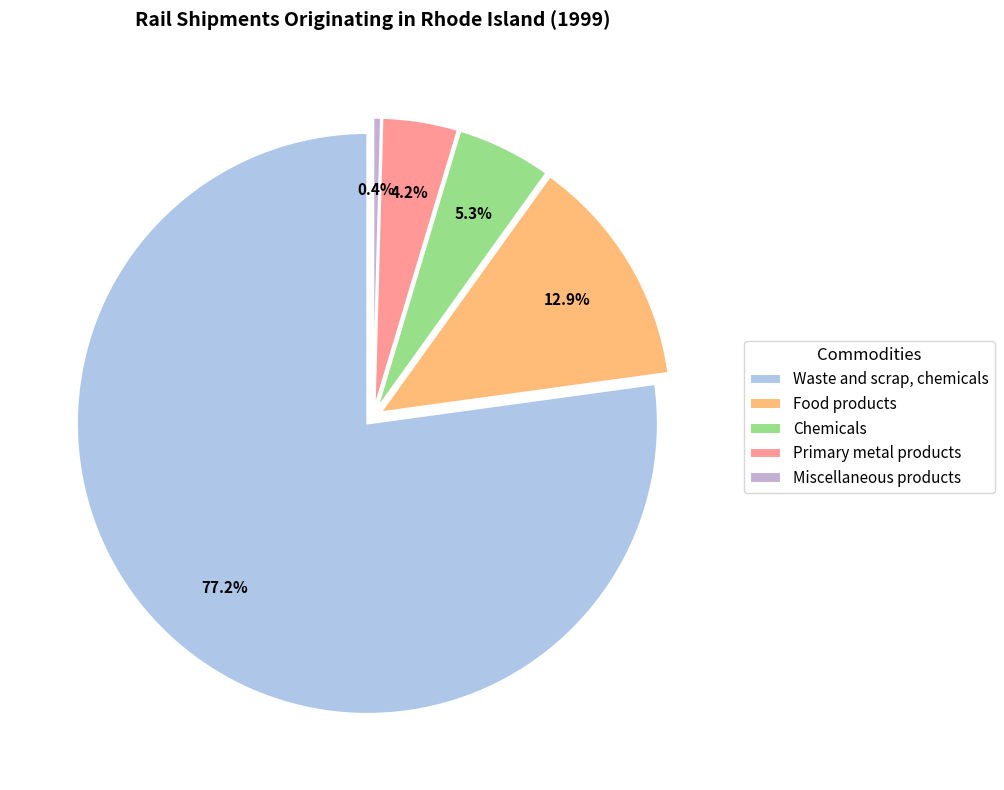

Do Food products and Miscellaneous products together represent more than half of the pie?

No